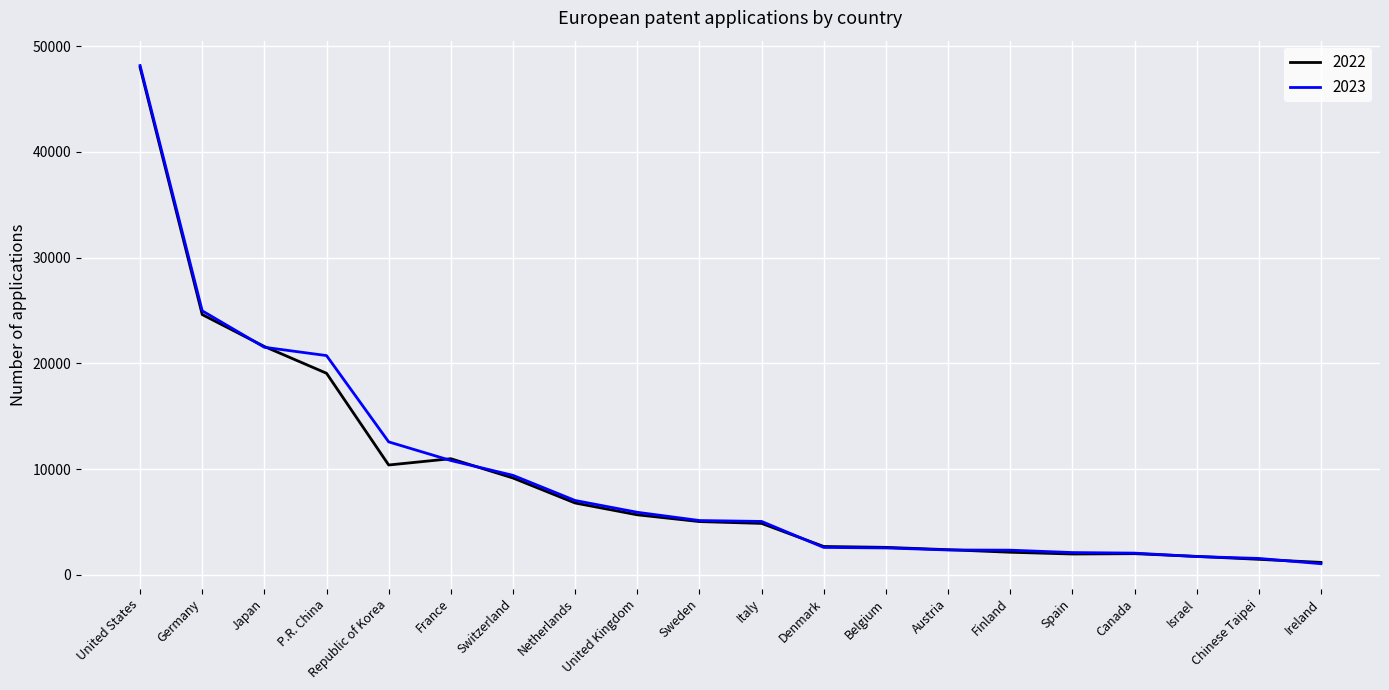

At which label does 2022 first exceed 5040?

United States